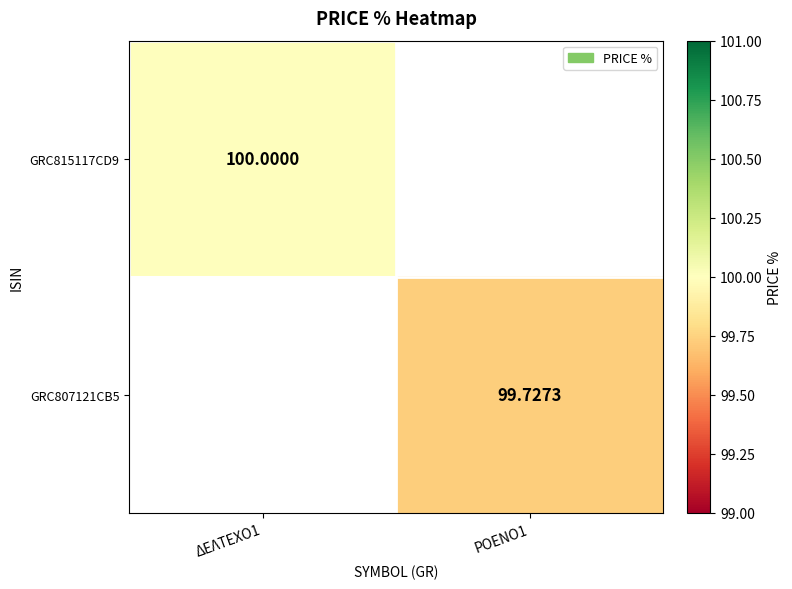

Is the value of GRC815117CD9 at ΔΕΛΤΕΧΟ1 greater than the value of GRC807121CB5 at ΡΟΕΝΟ1?

Yes